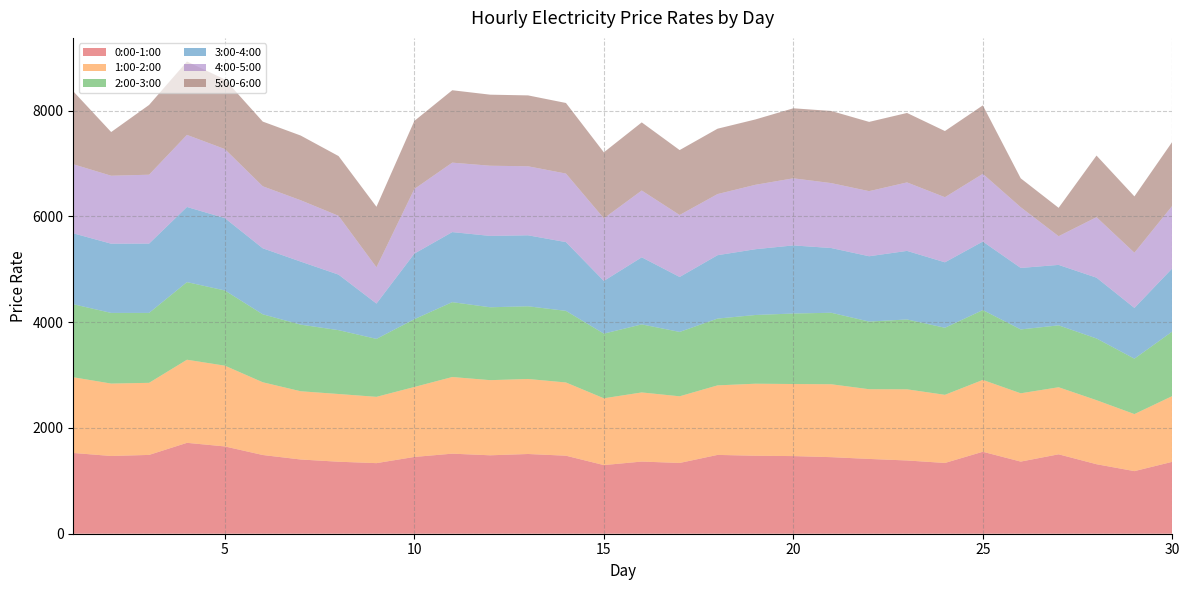

Reading right to left, what are all the values shown in this chart?

0:00-1:00: 30=1360.0	29=1184.0	28=1314.6	27=1502.1	26=1364.3	25=1550.2	24=1338.5	23=1385.5	22=1414.7	21=1448.2	20=1468.4	19=1474.7	18=1490.9	17=1338.5	16=1364.8	15=1298.2	14=1475.7	13=1508.0	12=1483.4	11=1514.2	10=1452.2	9=1335.0	8=1361.7	7=1404.0	6=1488.9	5=1651.0	4=1719.0	3=1490.7	2=1470.4	1=1527.3
1:00-2:00: 30=1244.0	29=1078.8	28=1211.3	27=1268.4	26=1291.8	25=1358.9	24=1288.5	23=1345.8	22=1318.4	21=1379.0	20=1363.2	19=1362.7	18=1315.1	17=1260.8	16=1307.4	15=1263.5	14=1385.0	13=1418.8	12=1421.2	11=1449.7	10=1323.2	9=1254.0	8=1280.8	7=1290.8	6=1375.7	5=1527.5	4=1571.9	3=1363.2	2=1369.6	1=1432.1
2:00-3:00: 30=1220.5	29=1048.0	28=1166.9	27=1170.5	26=1207.8	25=1320.8	24=1268.3	23=1321.2	22=1279.6	21=1352.1	20=1333.3	19=1299.5	18=1263.0	17=1217.6	16=1287.0	15=1222.6	14=1354.3	13=1374.9	12=1378.4	11=1416.0	10=1282.3	9=1095.8	8=1207.6	7=1259.9	6=1285.1	5=1422.0	4=1467.9	3=1322.5	2=1336.3	1=1381.0
3:00-4:00: 30=1195.0	29=959.8	28=1150.3	27=1143.5	26=1163.1	25=1296.3	24=1238.3	23=1296.8	22=1235.5	21=1224.4	20=1288.2	19=1244.3	18=1199.1	17=1039.2	16=1269.0	15=997.2	14=1300.9	13=1342.7	12=1349.7	11=1325.1	10=1240.2	9=668.4	8=1050.2	7=1192.6	6=1249.1	5=1368.9	4=1421.6	3=1310.5	2=1309.2	1=1341.6
4:00-5:00: 30=1182.9	29=1044.8	28=1144.0	27=542.7	26=1148.5	25=1280.9	24=1231.3	23=1295.5	22=1231.0	21=1228.0	20=1269.3	19=1218.5	18=1156.1	17=1172.0	16=1263.3	15=1183.7	14=1296.0	13=1305.5	12=1327.6	11=1313.6	10=1222.8	9=686.1	8=1112.4	7=1160.3	6=1172.6	5=1306.0	4=1363.3	3=1303.3	2=1285.5	1=1306.2
5:00-6:00: 30=1210.5	29=1064.7	28=1165.5	27=536.7	26=546.2	25=1294.8	24=1251.3	23=1313.6	22=1310.1	21=1364.3	20=1324.2	19=1235.9	18=1236.2	17=1228.0	16=1288.5	15=1248.4	14=1335.2	13=1340.8	12=1343.8	11=1369.4	10=1287.2	9=1144.5	8=1130.2	7=1223.7	6=1223.7	5=1317.1	4=1387.9	3=1319.2	2=826.3	1=1379.0